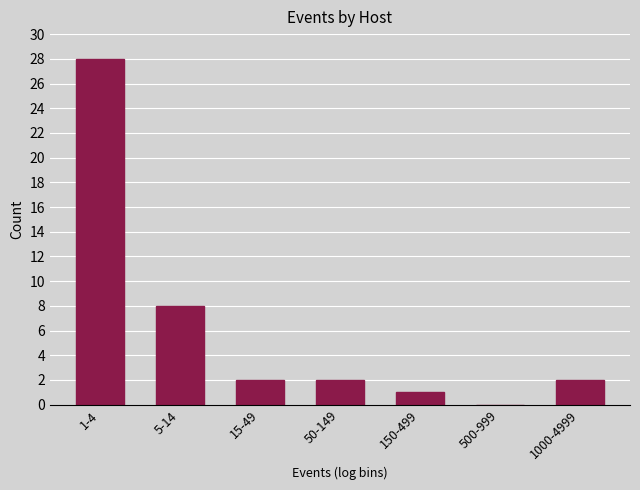

Reading left to right, transcribe all the data shown in this chart.

1-4=28	5-14=8	15-49=2	50-149=2	150-499=1	500-999=0	1000-4999=2